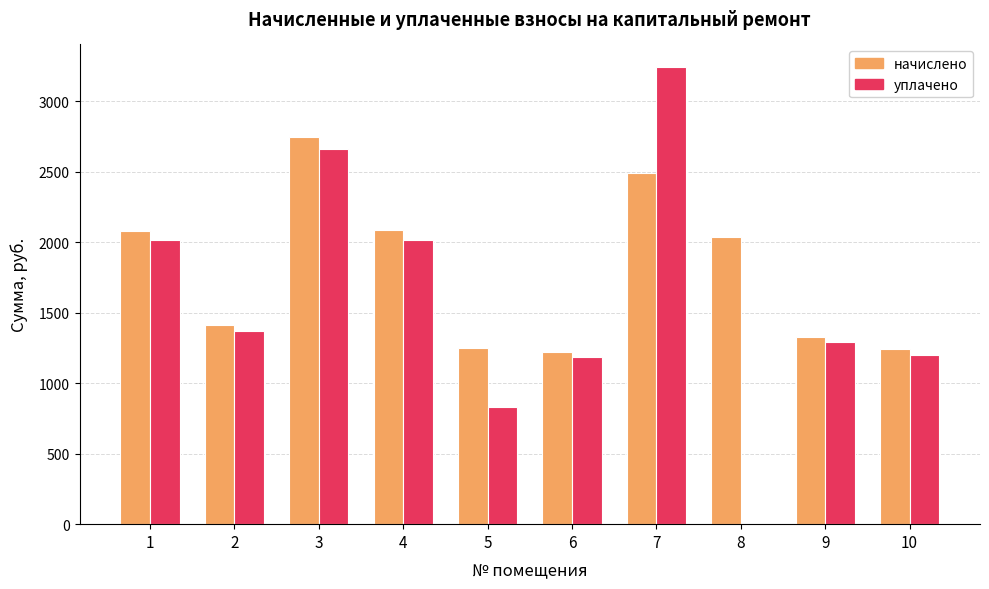

Between 8 and 9, which series saw the biggest shift?

уплачено